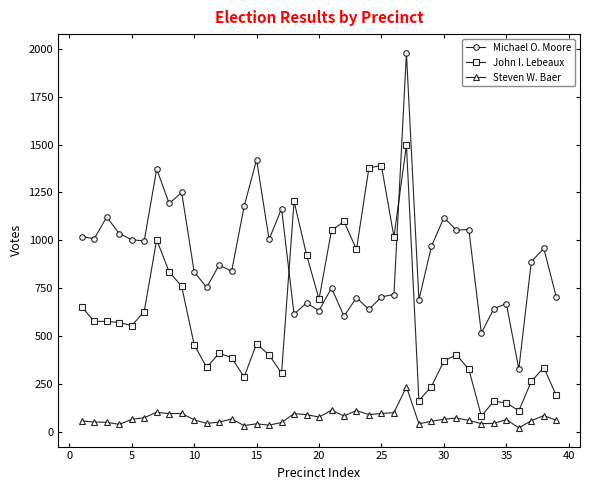

What is the average value of the Michael O. Moore series?

915